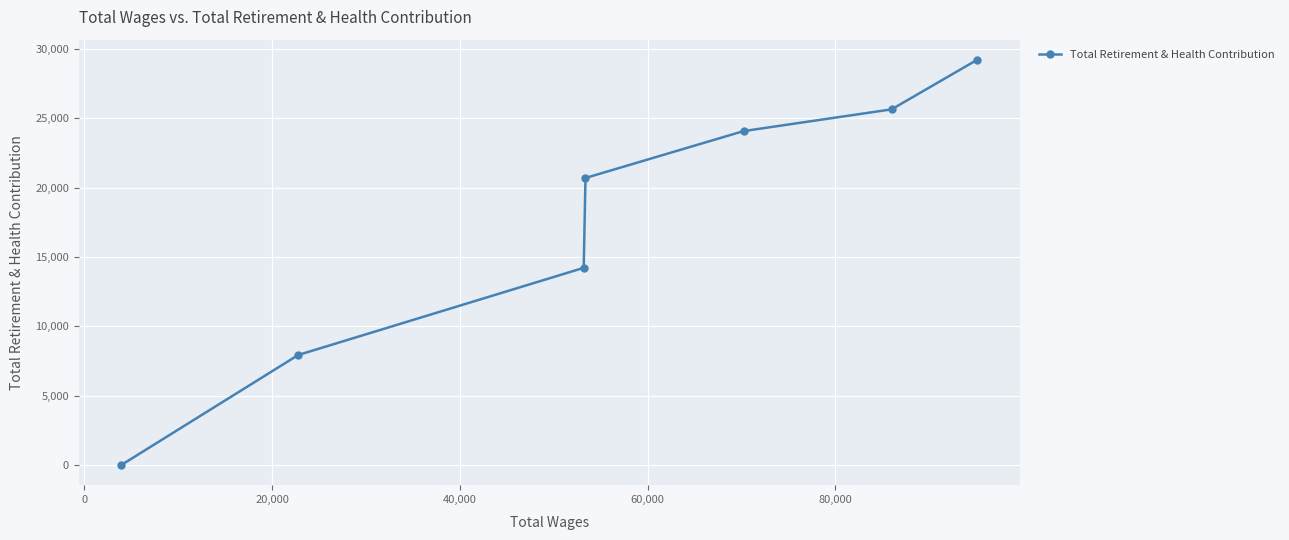

What is the maximum value shown in the chart?

29201